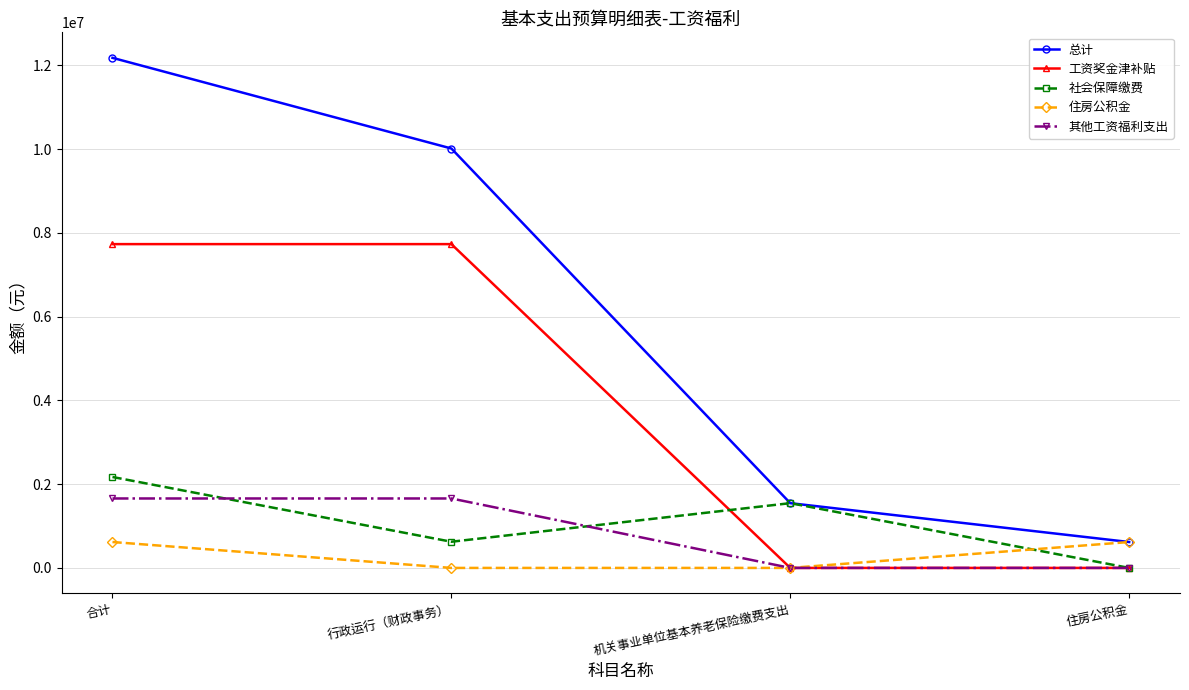

True or false: 住房公积金 and 社会保障缴费 cross at least once.

True